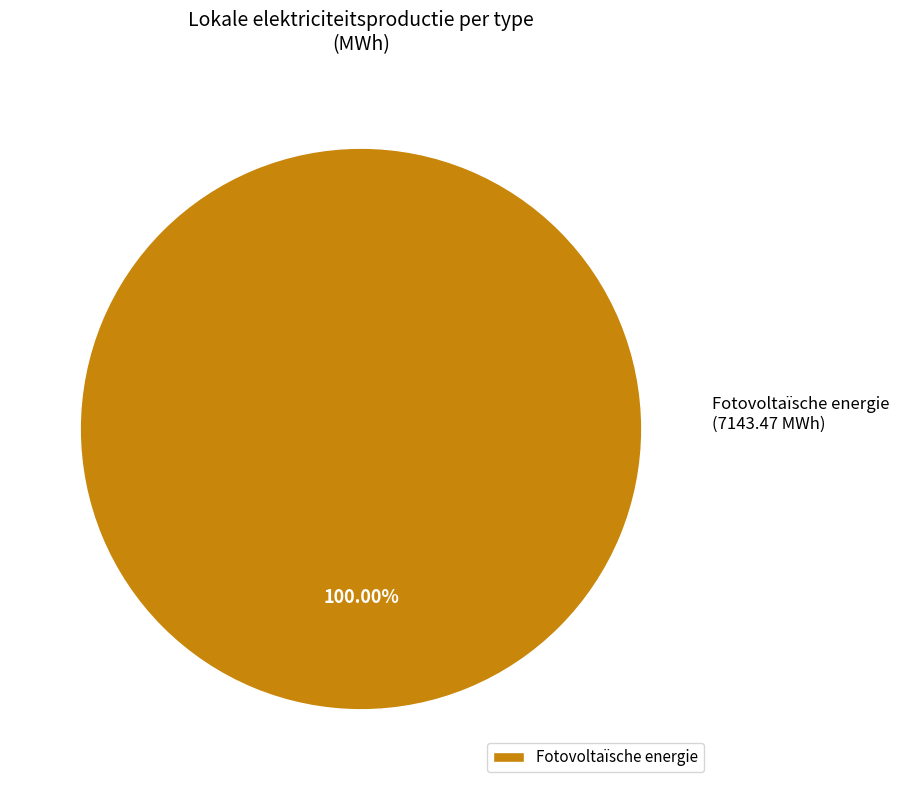

How many segments does this pie chart have?

1